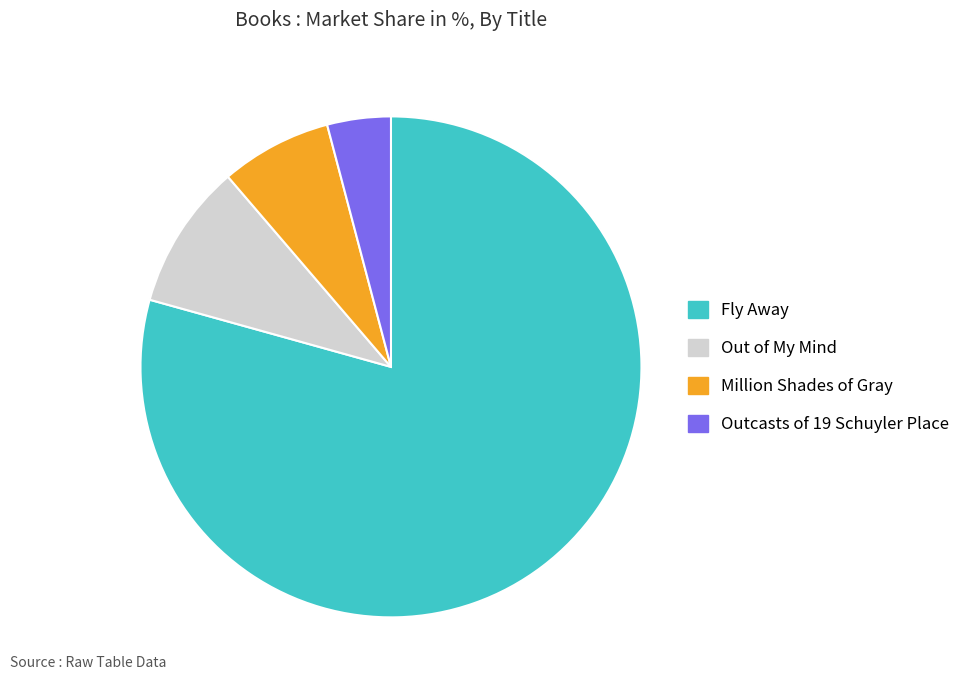

Between Outcasts of 19 Schuyler Place and Million Shades of Gray, which is larger?

Million Shades of Gray